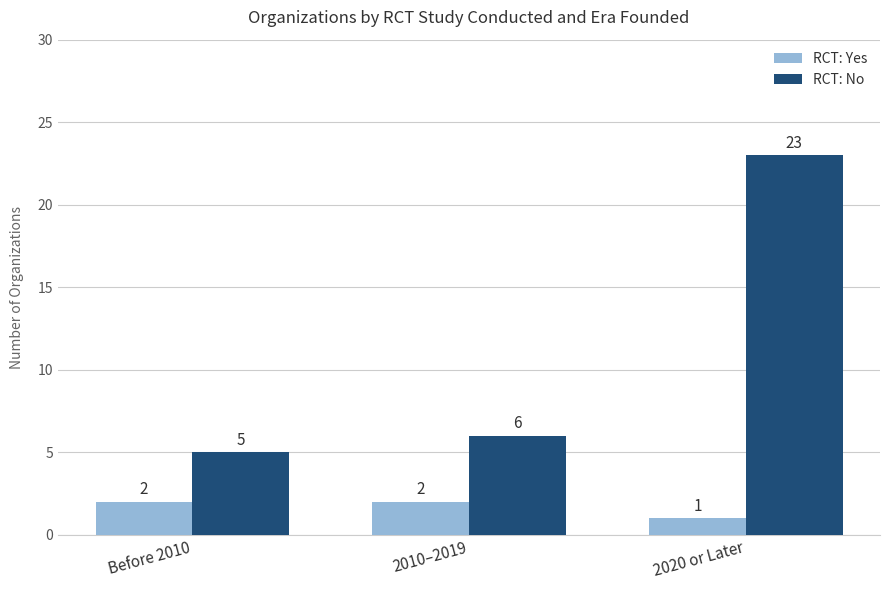

List the series in order of their peak value, lowest first.

RCT: Yes, RCT: No